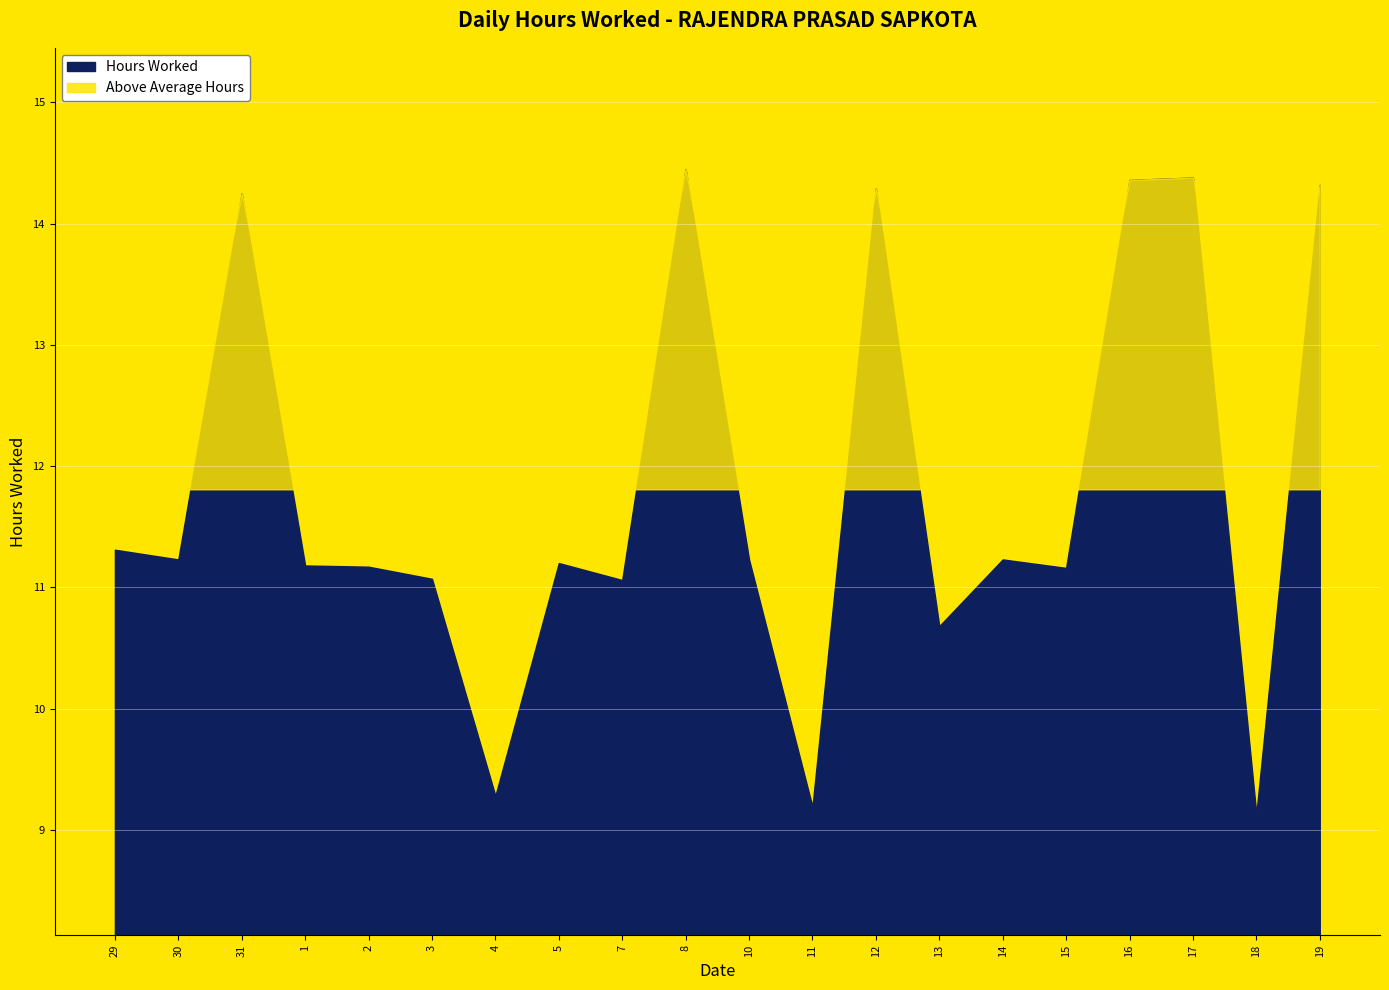

Rank the categories by value from lowest to highest.

18, 11, 4, 13, 7, 3, 15, 2, 1, 5, 30, 10, 14, 29, 31, 12, 19, 16, 17, 8